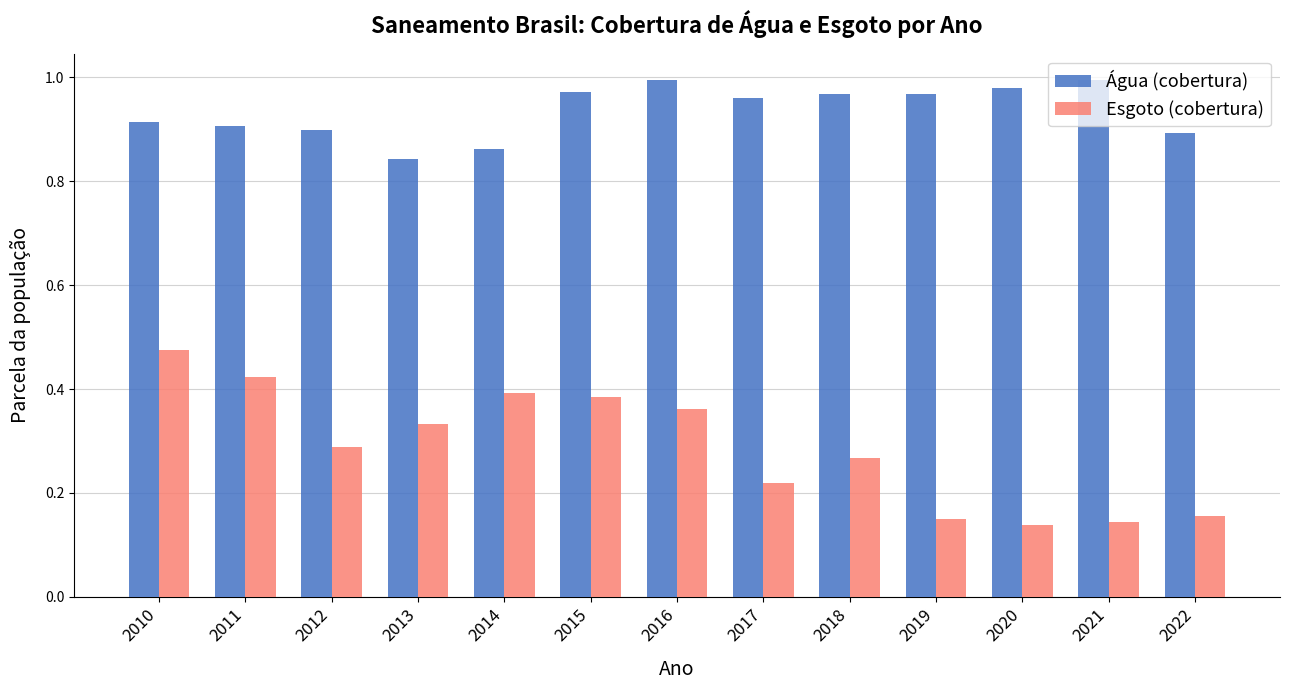

What is the difference between the highest and lowest values at 2015?

0.6